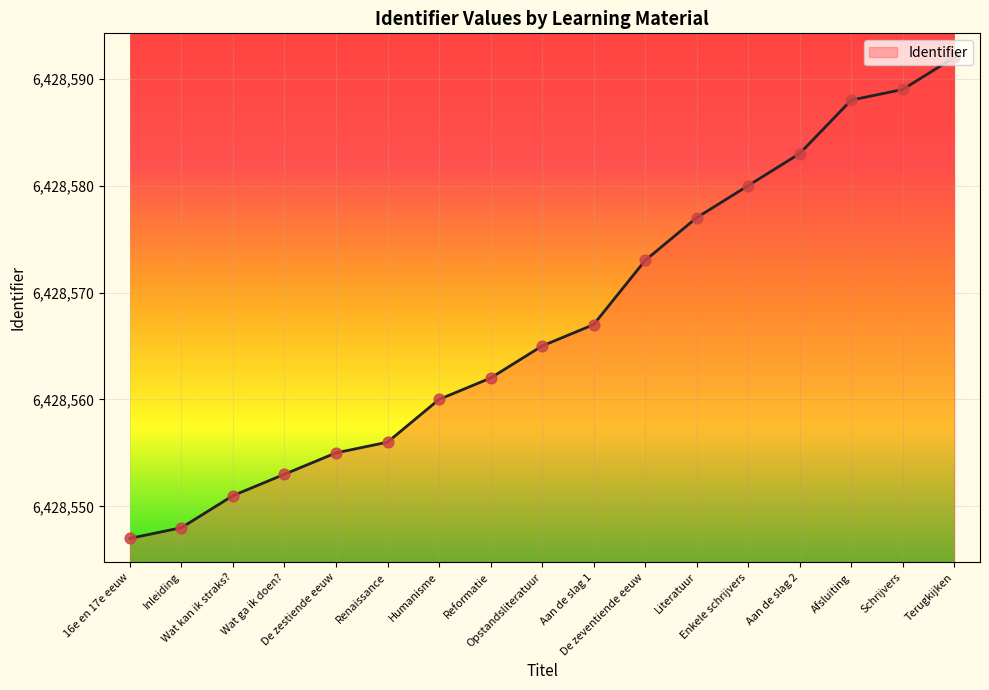

What is the ratio of the value at Opstandsliteratuur to the value at Humanisme?

1.0